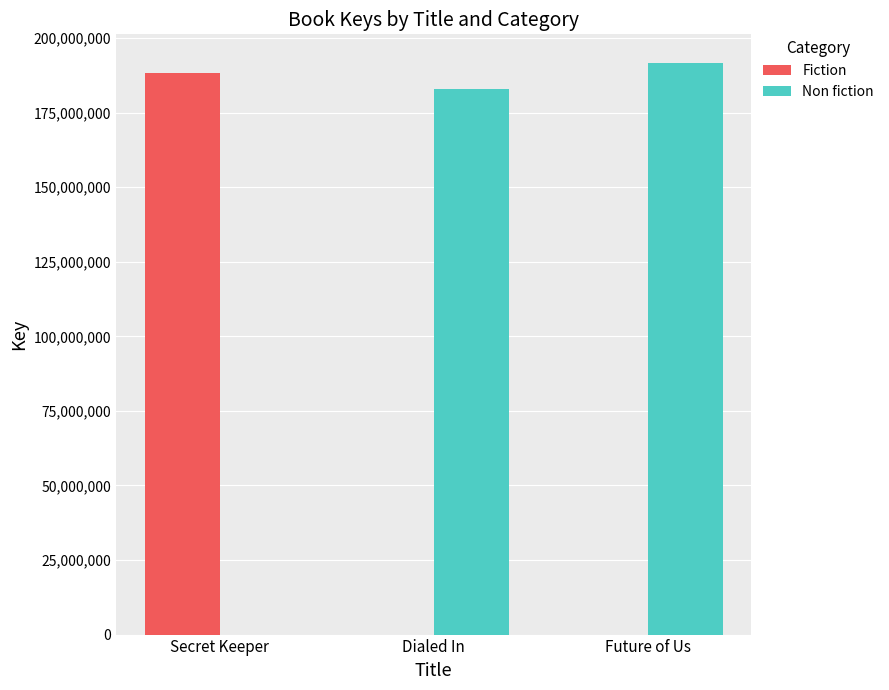

What is the sum of all Fiction values?

188313568